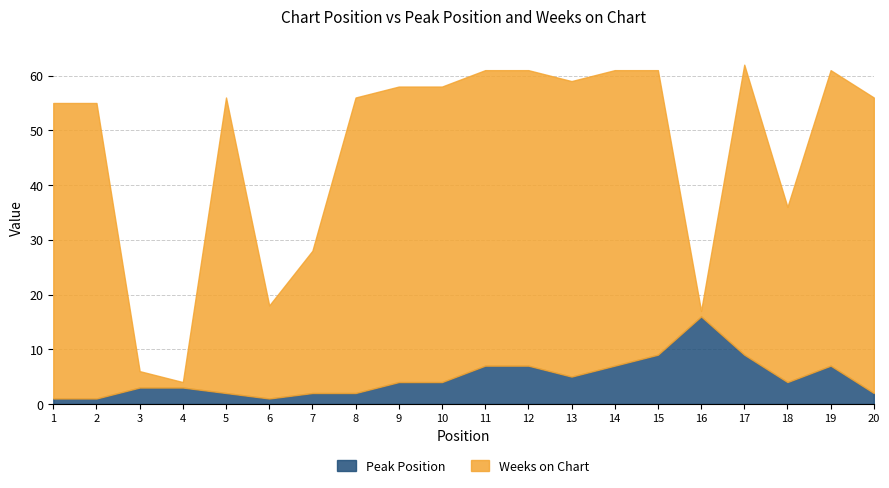

Is it true that Peak Position equals 25 at 16?

False